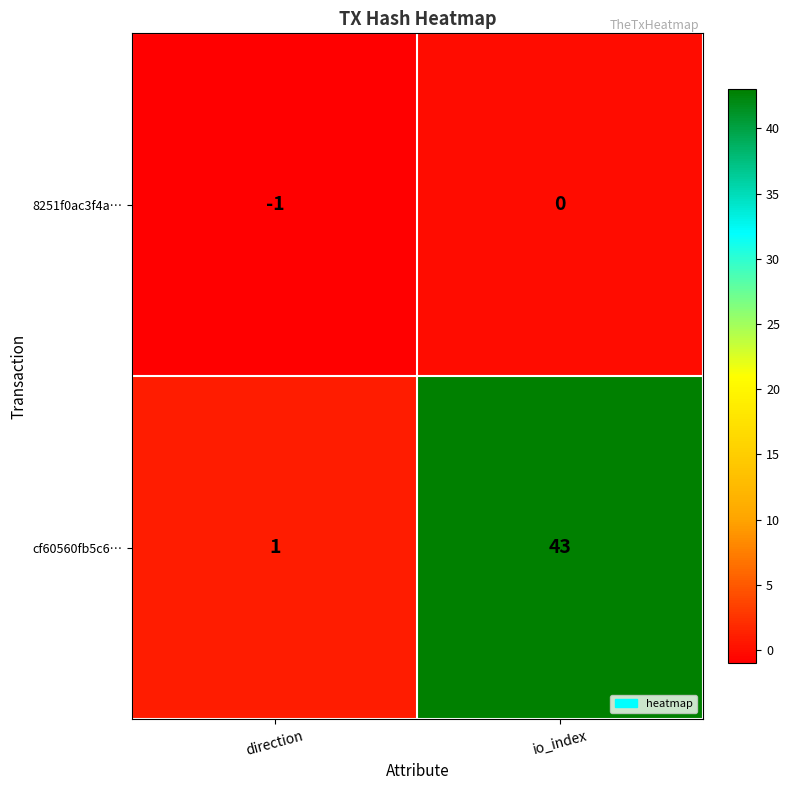

What is the difference between the highest and lowest values at direction?

2